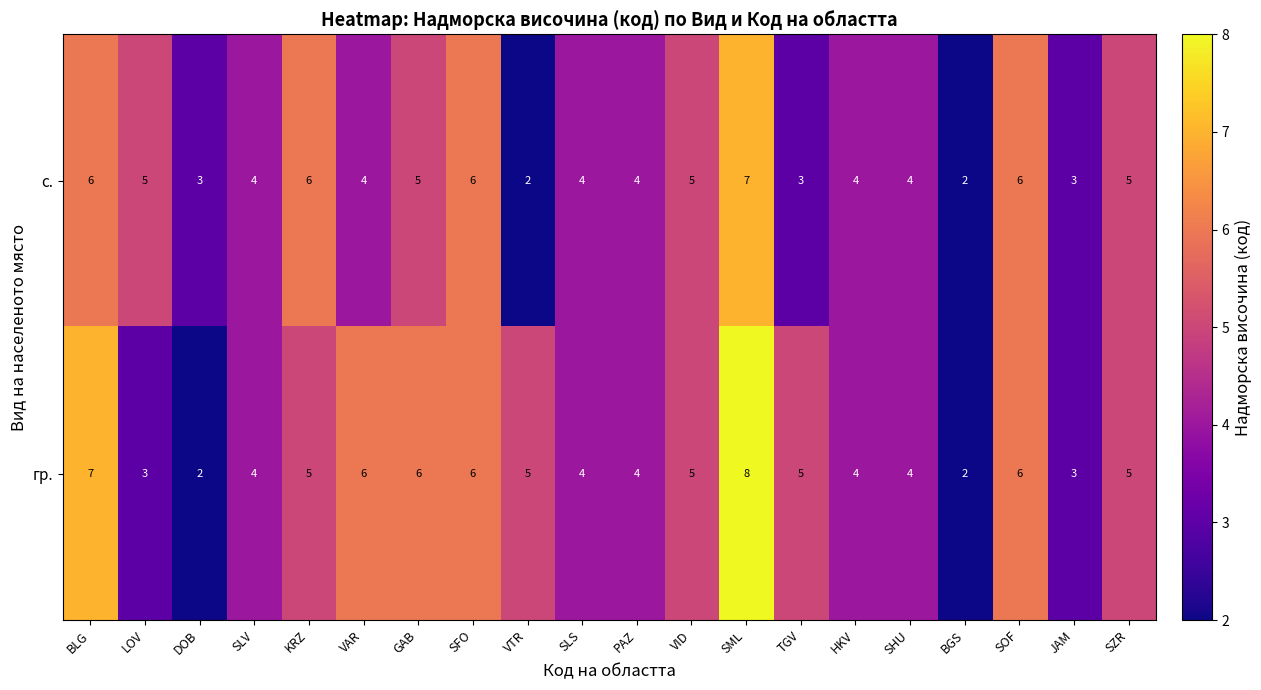

How many series are shown in this chart?

2